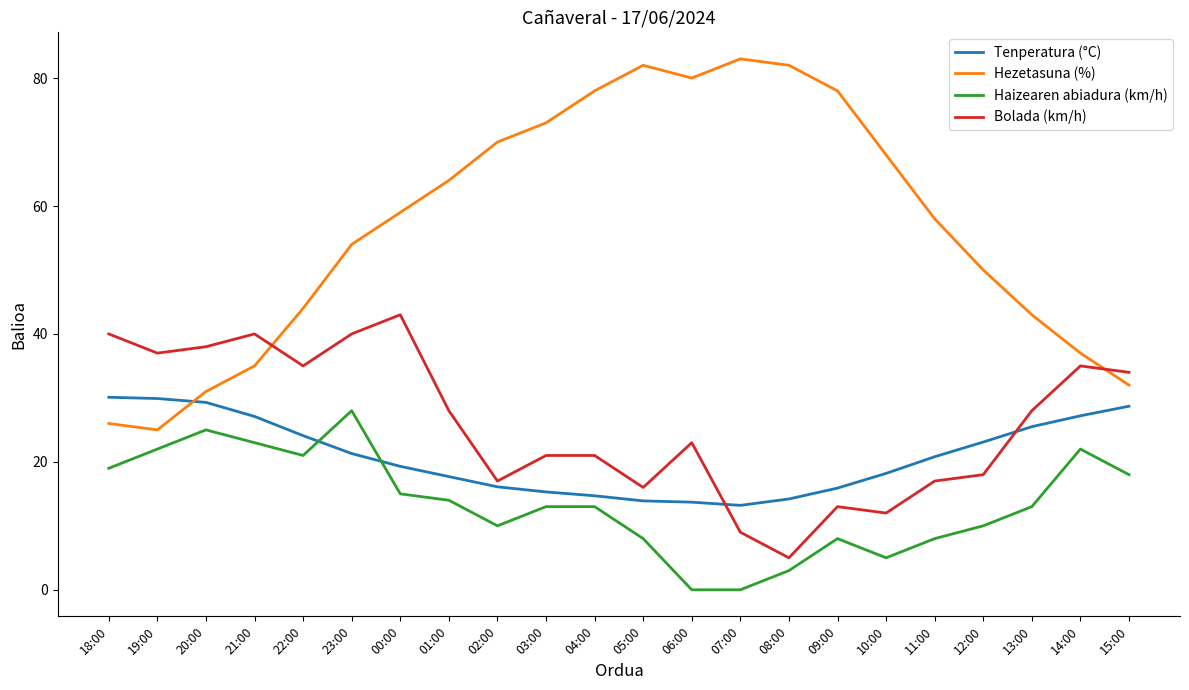

True or false: Haizearen abiadura (km/h) and Hezetasuna (%) cross at least once.

False